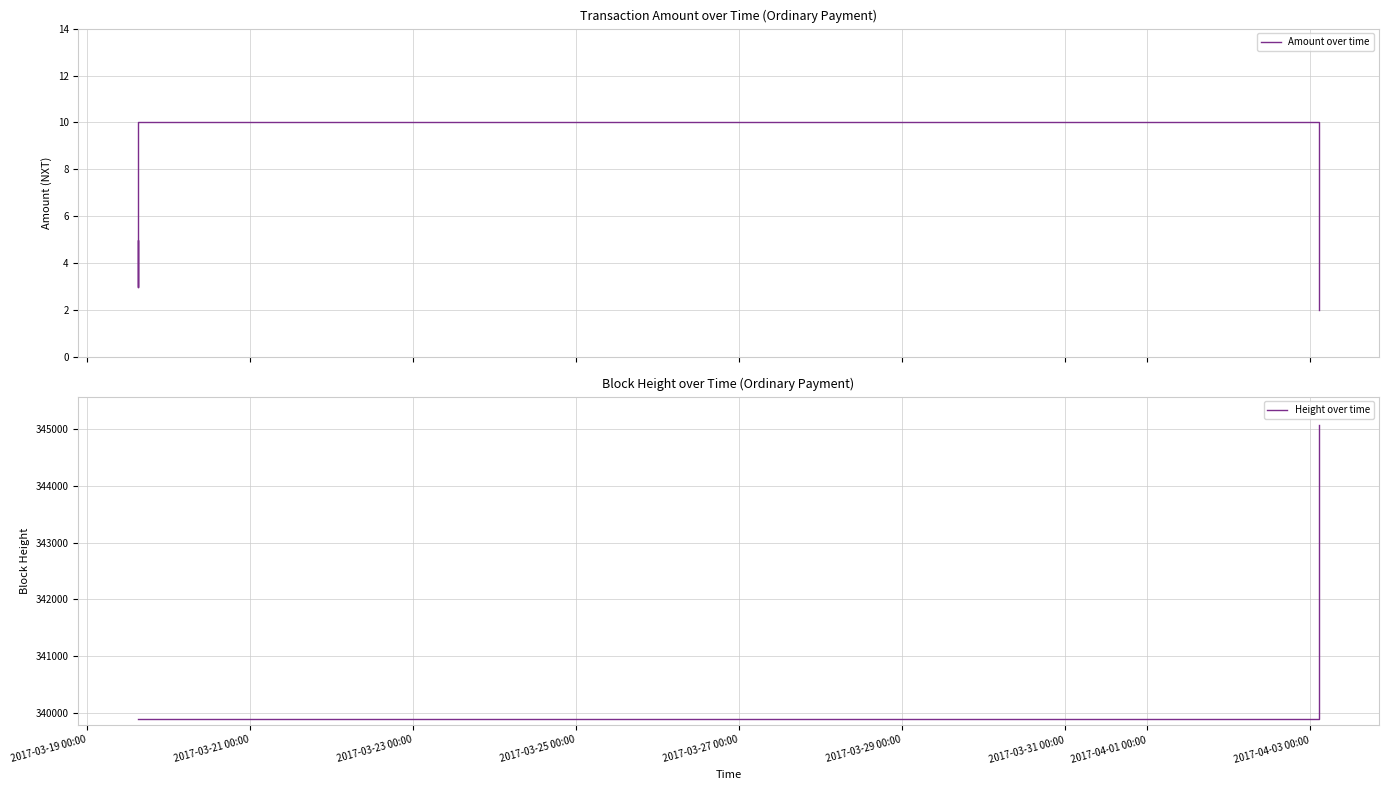

What is the sum of all Height over time values?

1704635